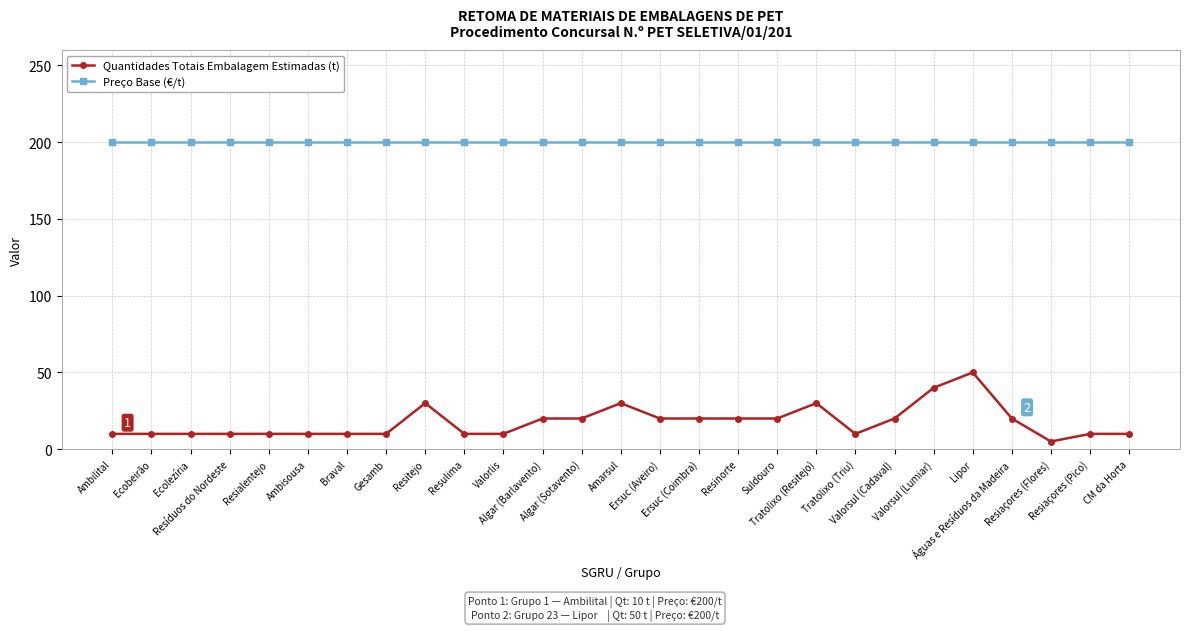

True or false: Quantidades Totais Embalagem Estimadas (t) has more than 0 interior local peaks.

True